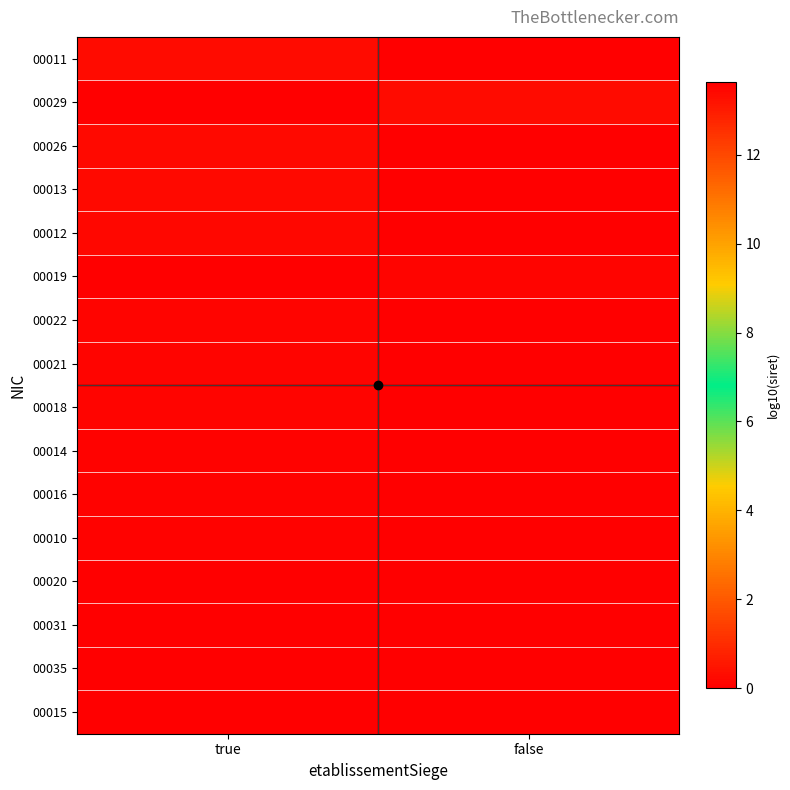

Rank the series at true from highest to lowest value.

00015, 00020, 00014, 00010, 00016, 00018, 00021, 00022, 00012, 00013, 00026, 00011, 00029, 00019, 00031, 00035